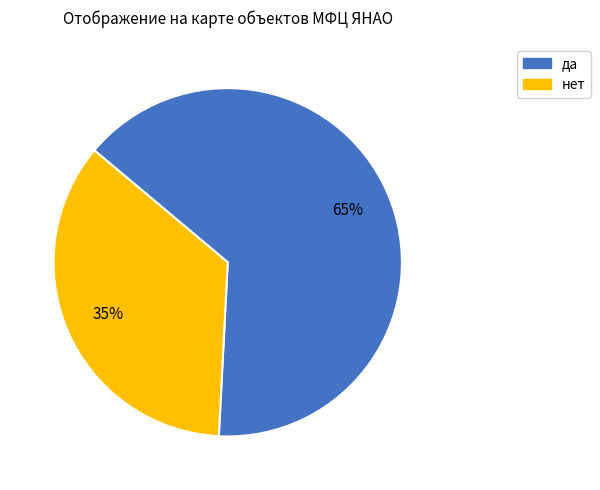

Approximately how many times larger is the value at нет compared to да?

0.5